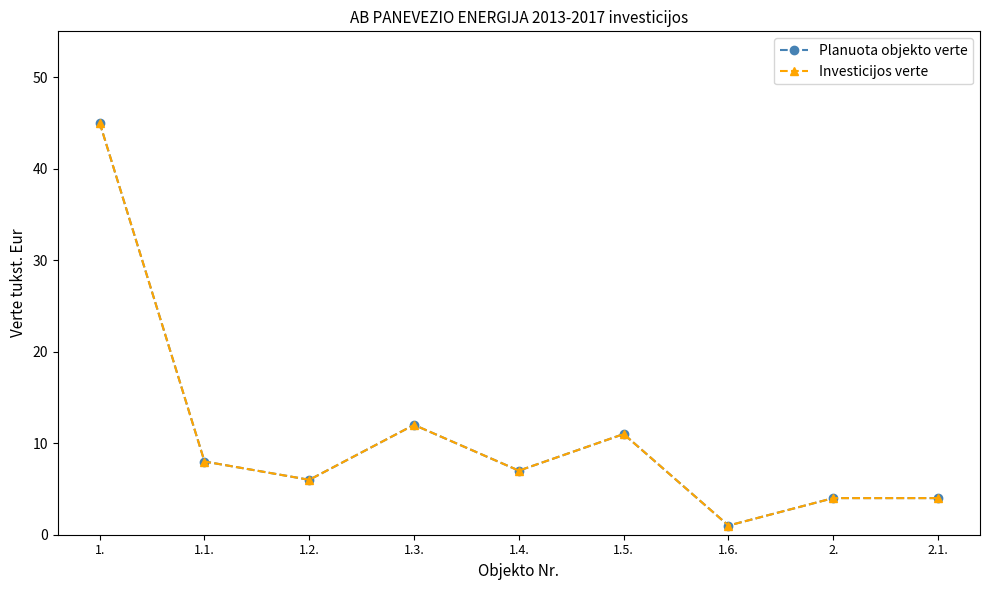

Does the chart have visible grid lines?

No